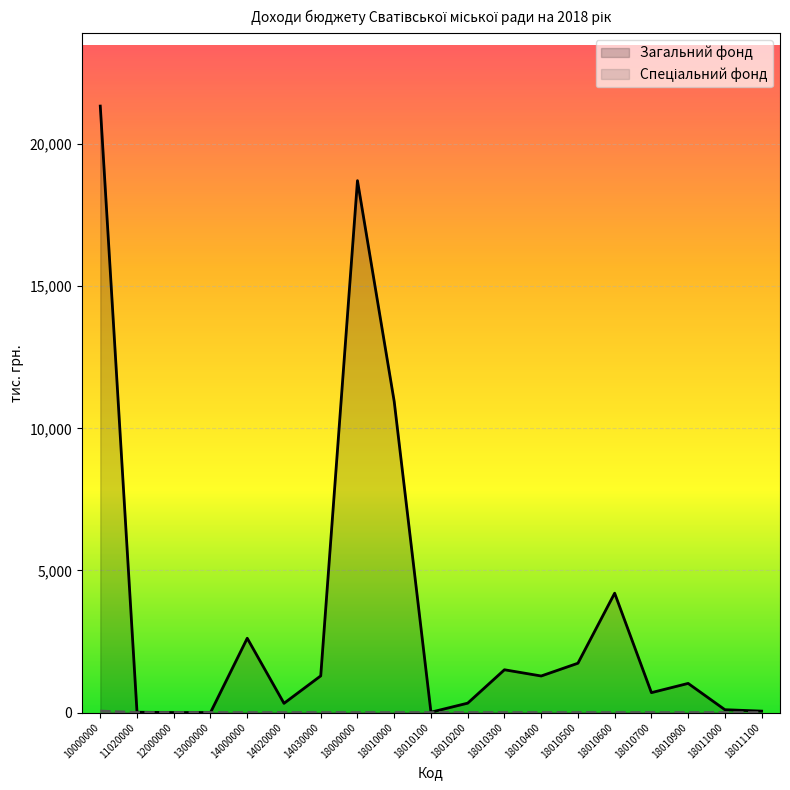

Where is Загальний фонд nearest to the value 10669?

18010000